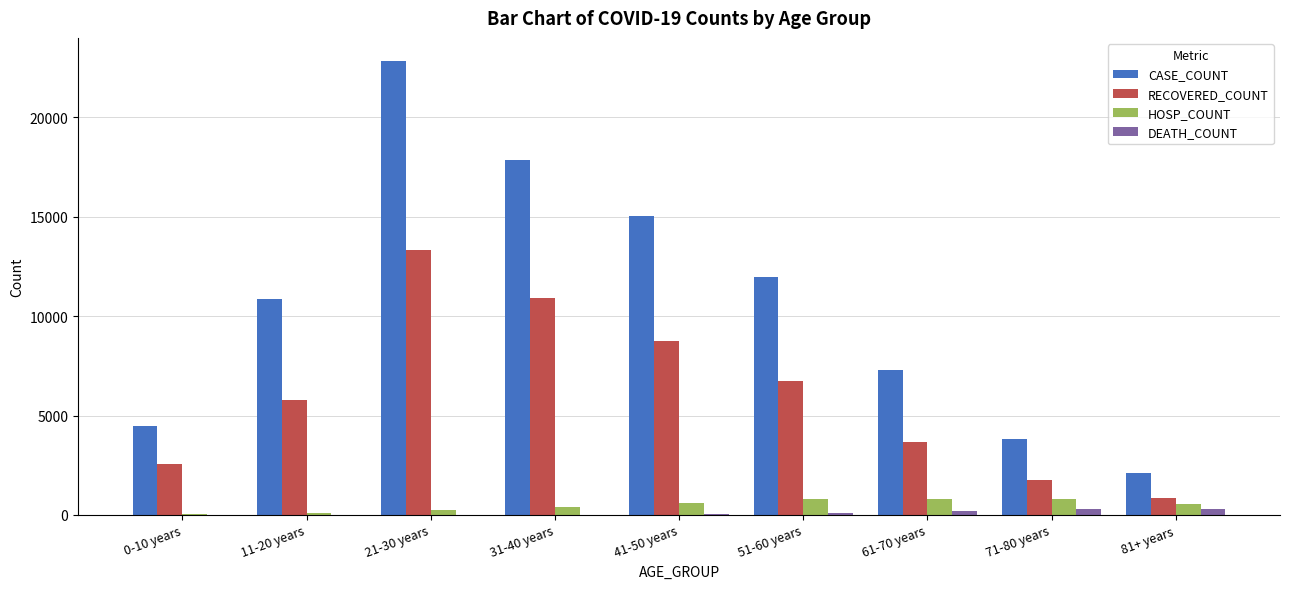

What is the maximum value shown in the chart?

22863